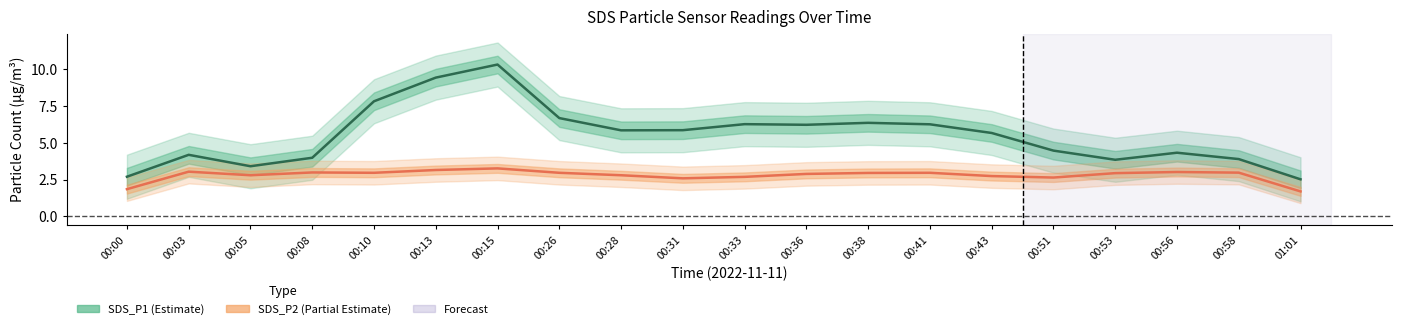

Reading left to right, extract all data points from this chart.

SDS_P1: 00:00=2.7	00:03=4.2	00:05=3.4	00:08=4.0	00:10=7.8	00:13=9.4	00:15=10.3	00:26=6.7	00:28=5.9	00:31=5.9	00:33=6.3	00:36=6.2	00:38=6.4	00:41=6.3	00:43=5.7	00:51=4.5	00:53=3.9	00:56=4.3	00:58=3.9	01:01=2.5
SDS_P2: 00:00=1.9	00:03=3.0	00:05=2.8	00:08=3.0	00:10=3.0	00:13=3.2	00:15=3.3	00:26=3.0	00:28=2.8	00:31=2.6	00:33=2.7	00:36=2.9	00:38=3.0	00:41=3.0	00:43=2.7	00:51=2.6	00:53=2.9	00:56=3.0	00:58=3.0	01:01=1.7